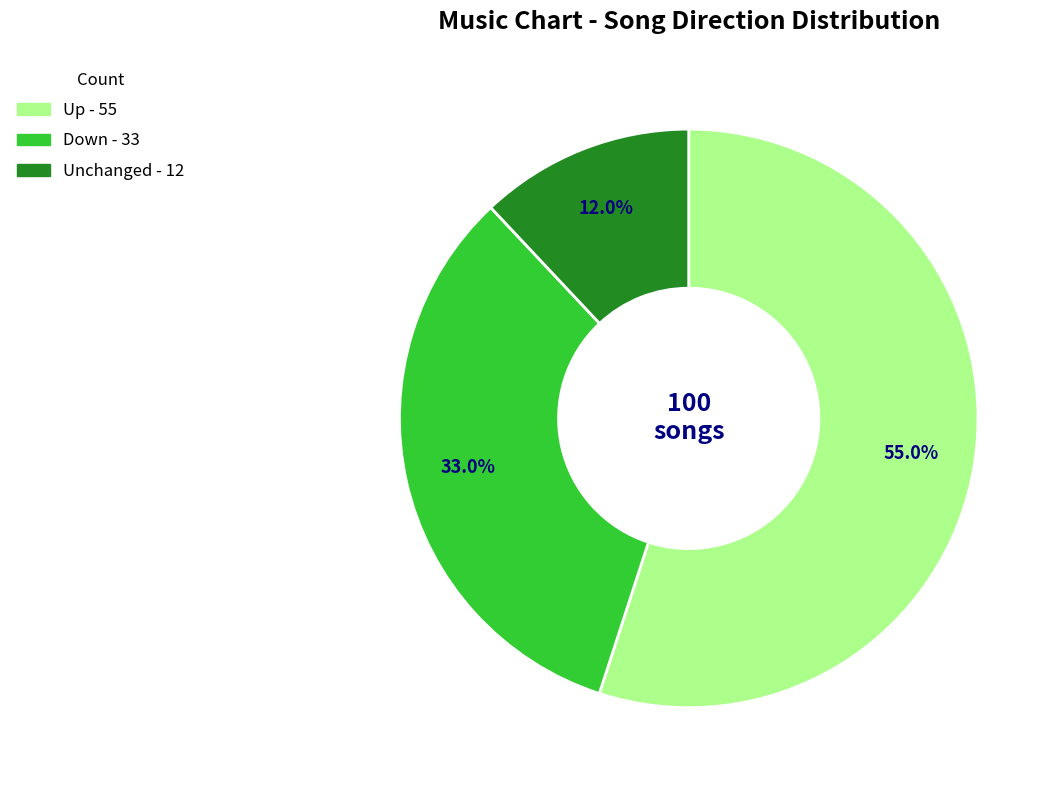

Is there a majority slice in this chart?

Yes